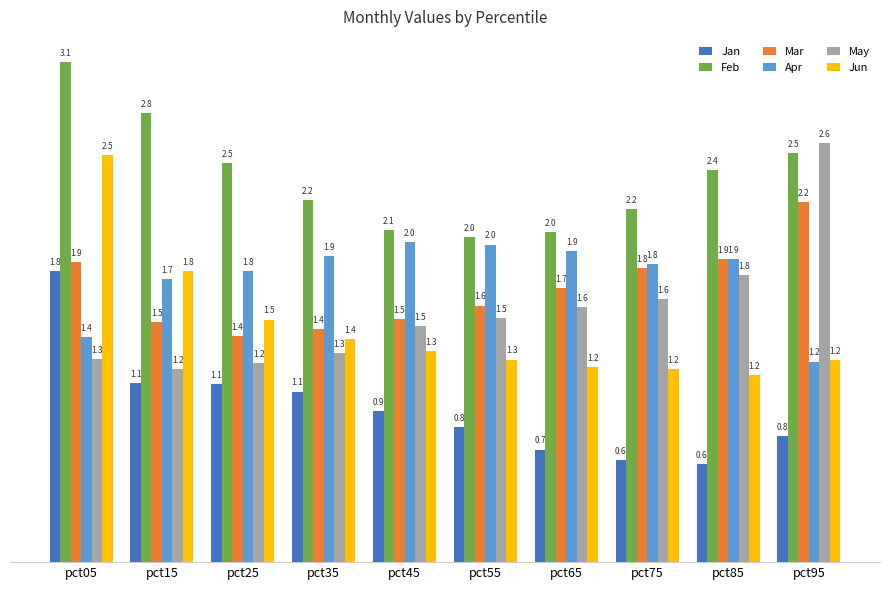

What is the spread (max minus min) of values at pct45?

1.1